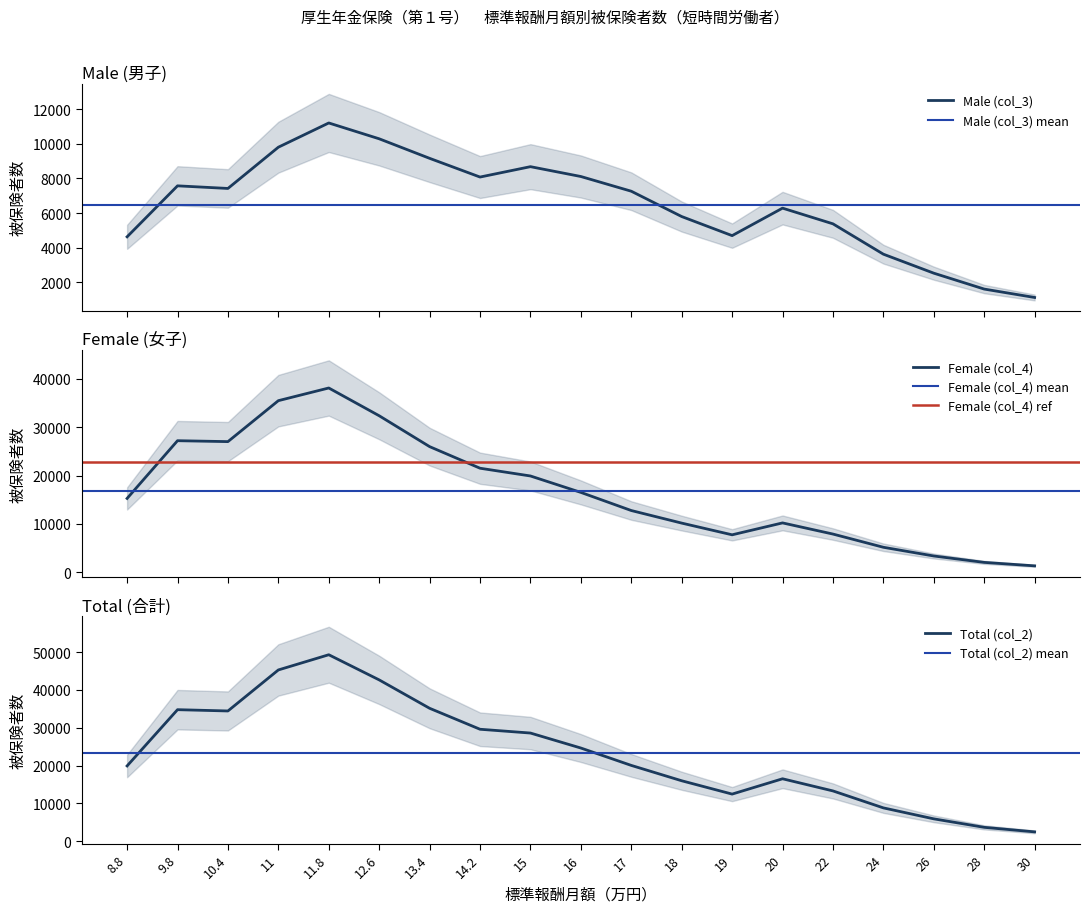

The value of Male (col_3) at 10.4 is 9759. True or false?

False